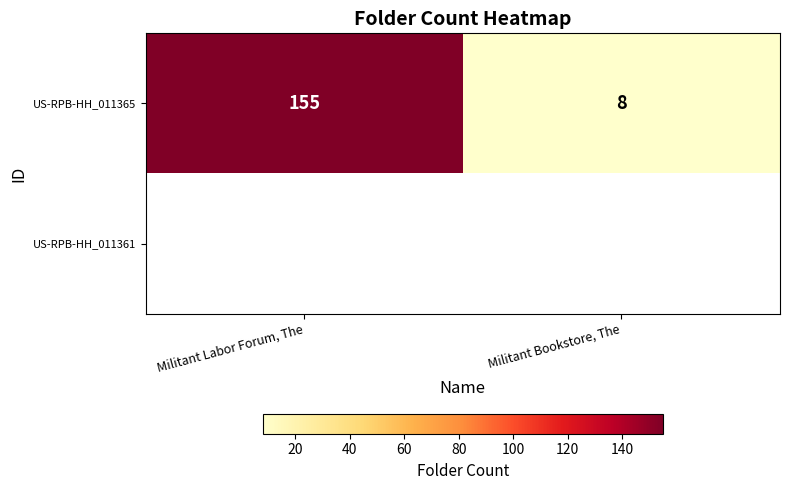

The US-RPB-HH_011365 series shows 14 at Militant Bookstore, The. True or false?

False